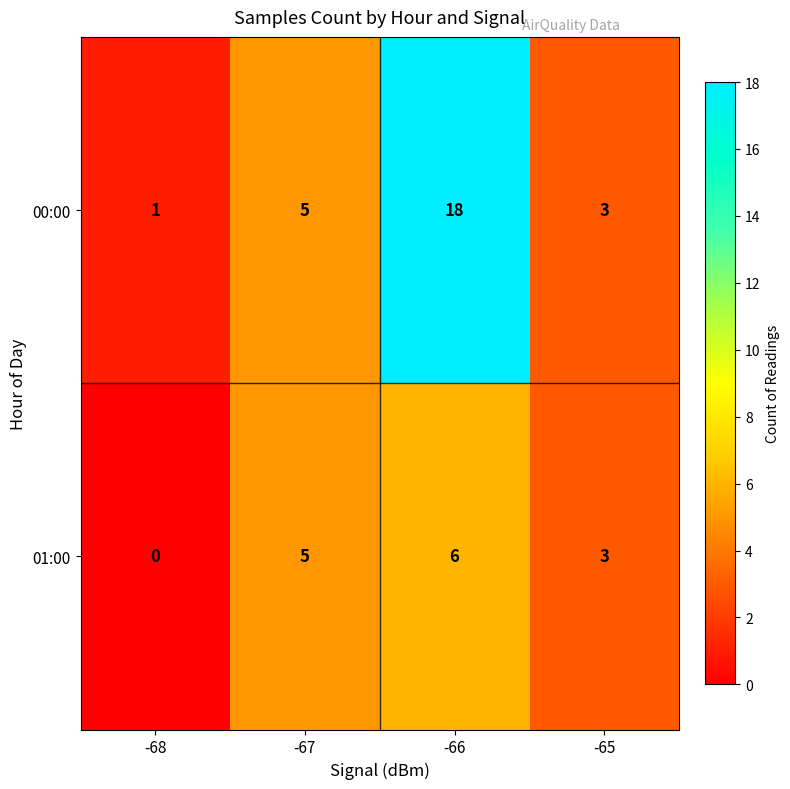

The 00:00 series shows 1 at -68. True or false?

True